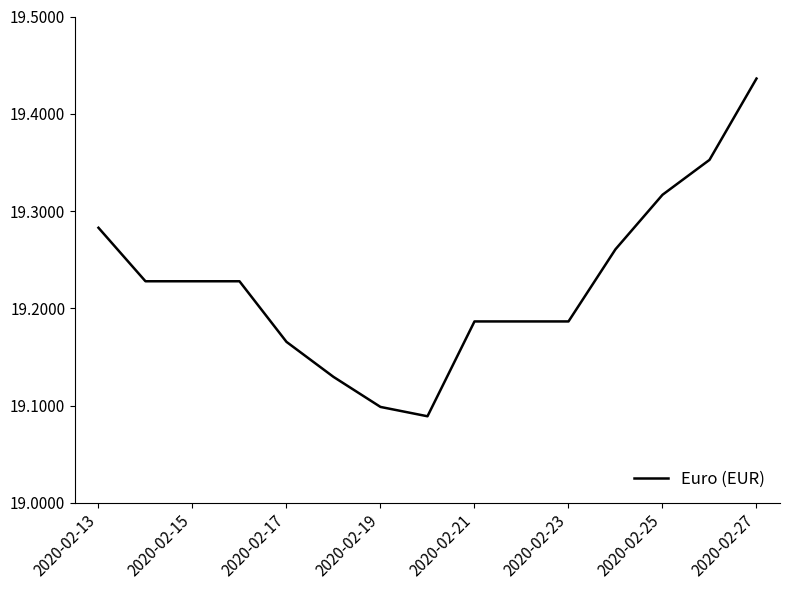

How many lines are shown in the chart?

1